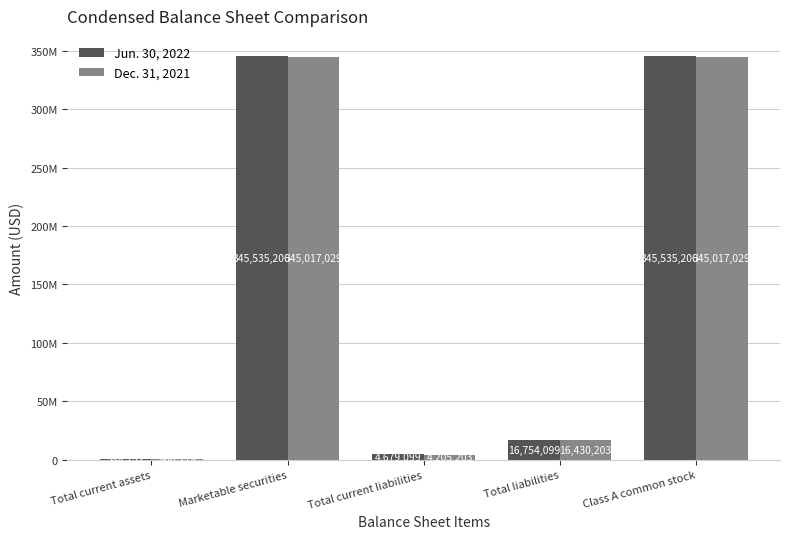

What are all the series names shown in the legend?

Jun. 30, 2022, Dec. 31, 2021